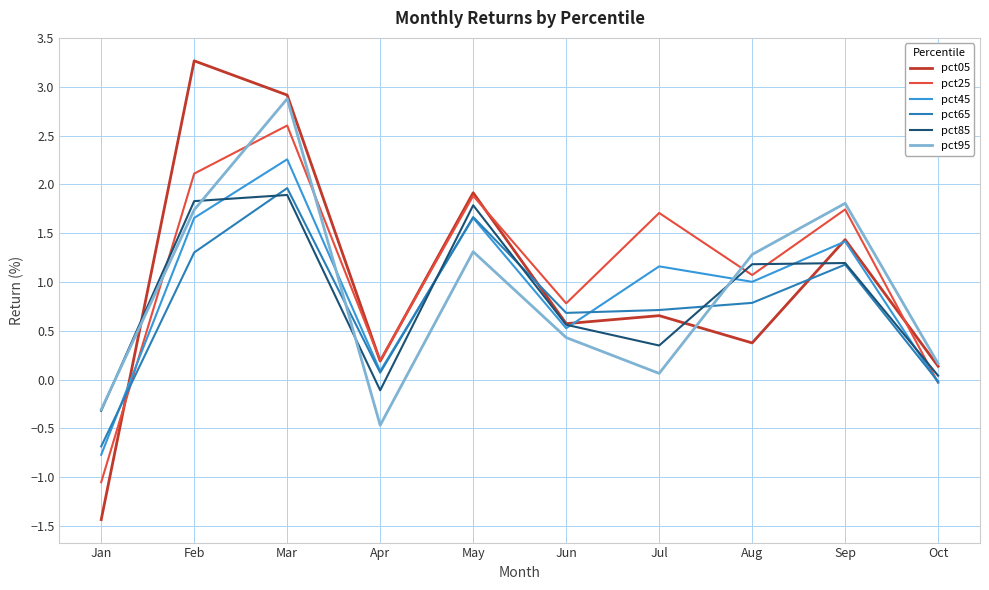

Which series changed the most between Mar and Oct?

pct05